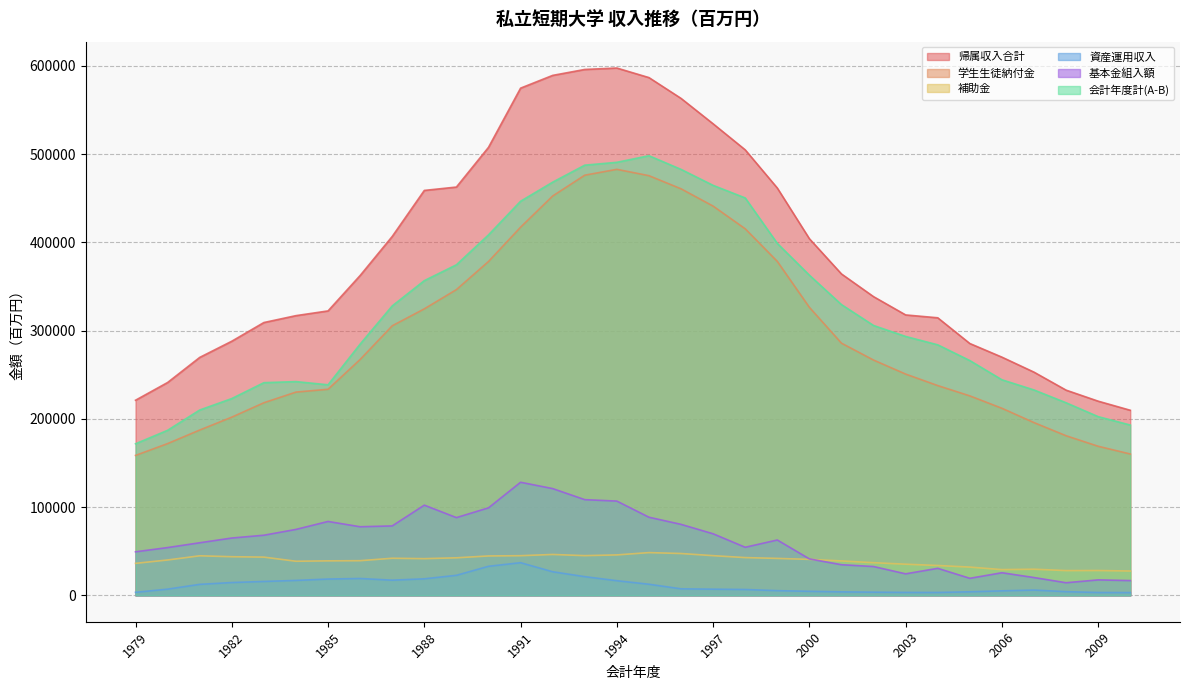

Where does the 帰属収入合計 series first go above 362529?

1987